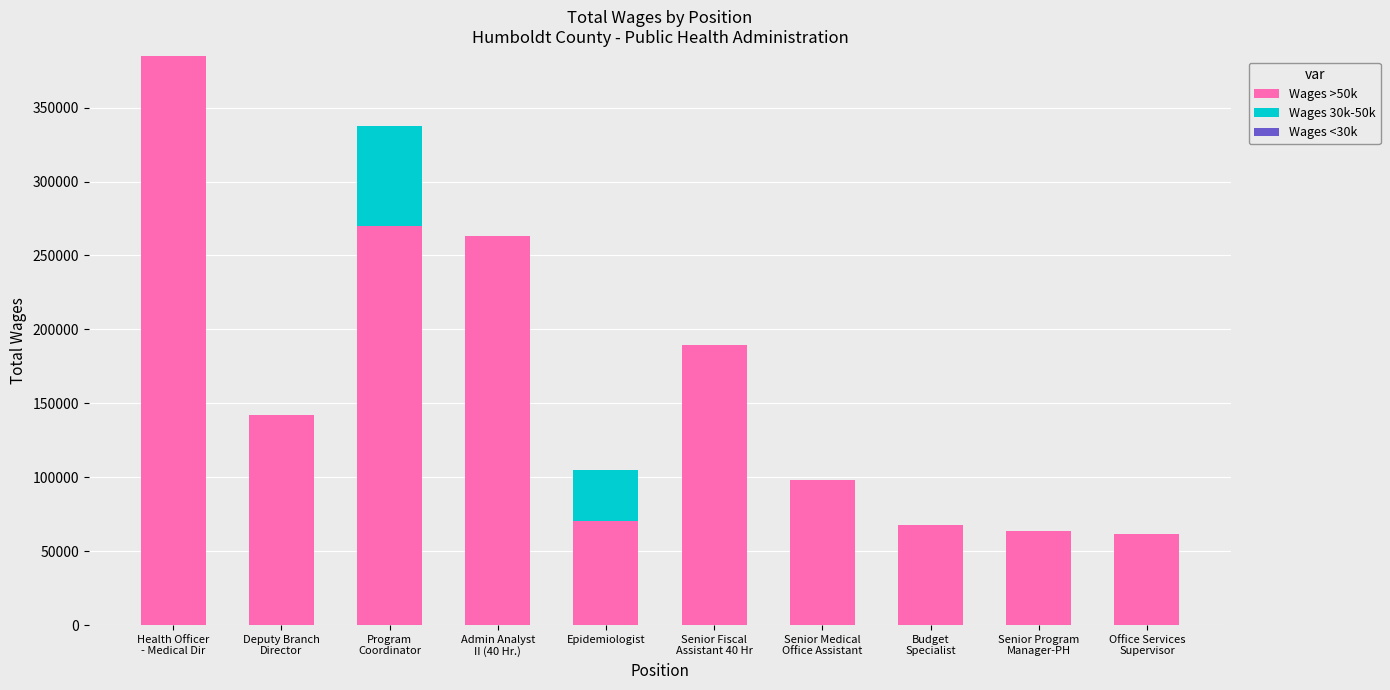

Are the bars horizontal?

No